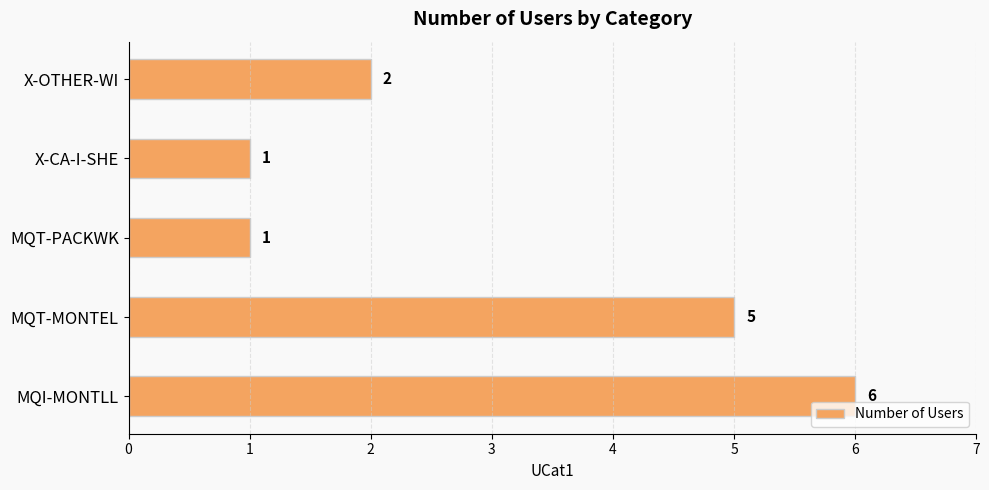

What is the greatest value displayed?

6